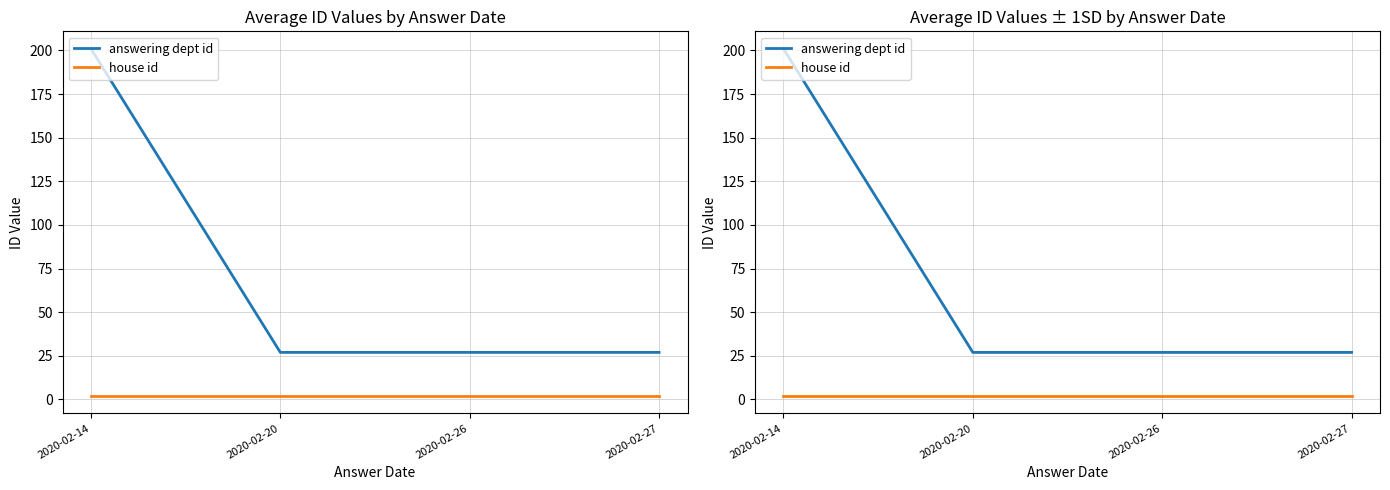

Reading left to right, what are all the values shown in this chart?

answering dept id: 201	27	27	27
house id: 2	2	2	2